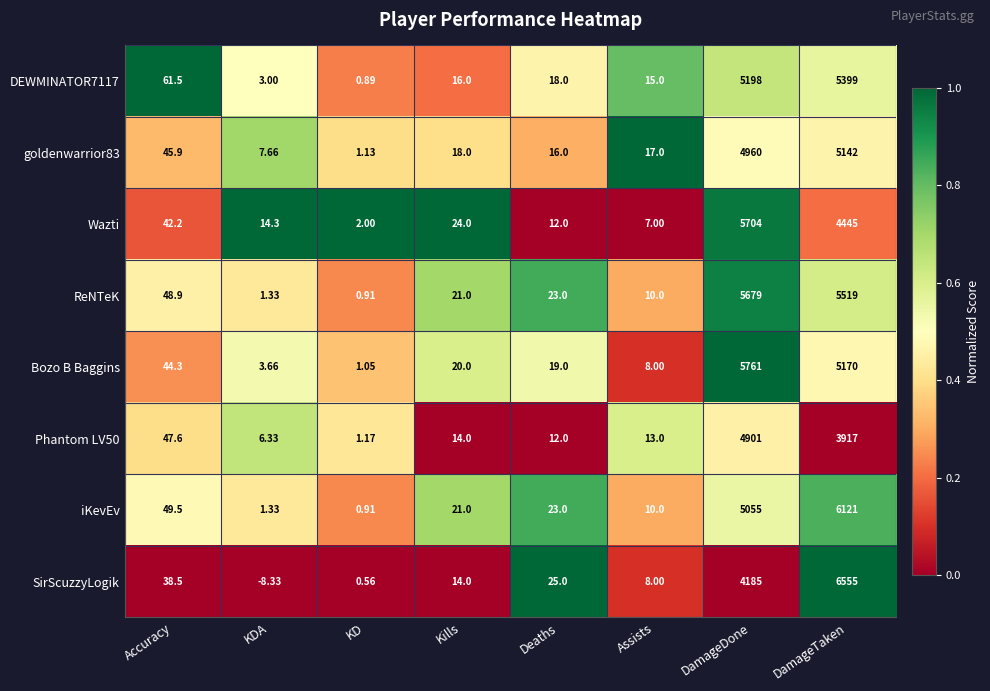

Which series has the widest spread of values?

SirScuzzyLogik